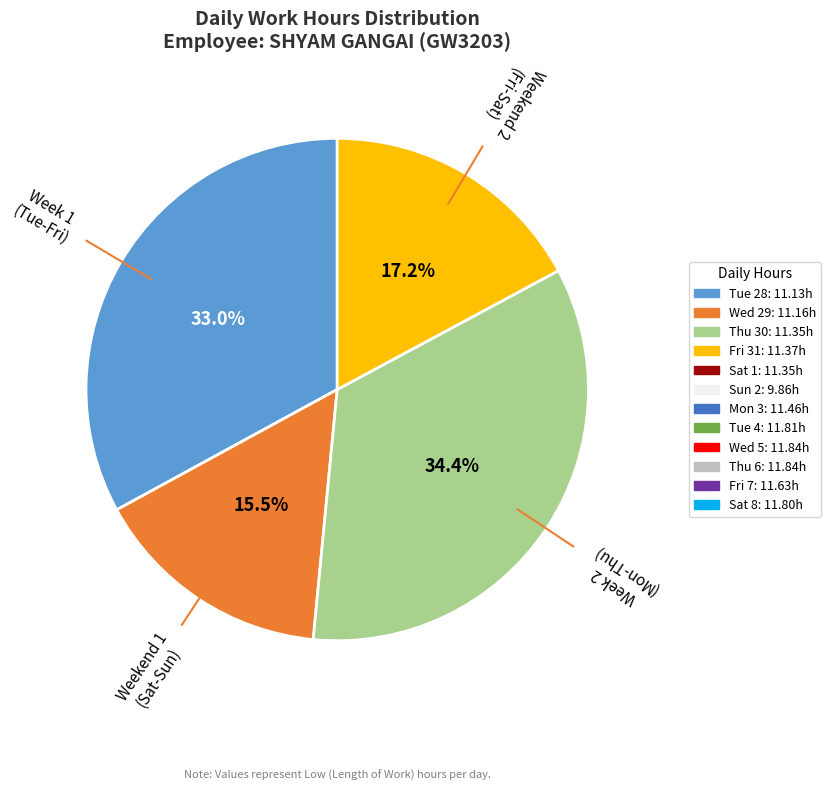

Does any single category account for the majority?

No